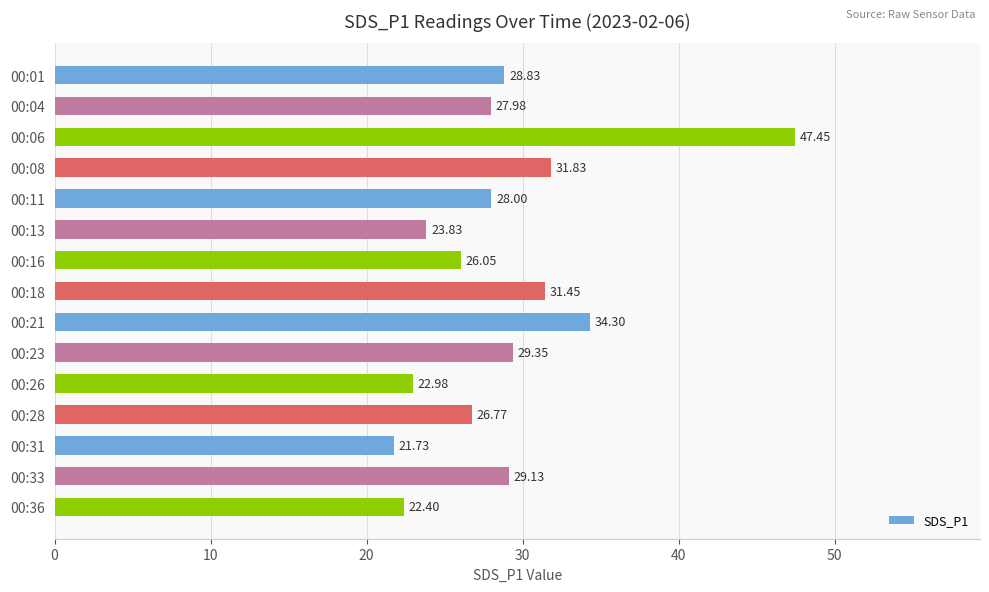

Which label corresponds to the smallest value in the chart?

00:31